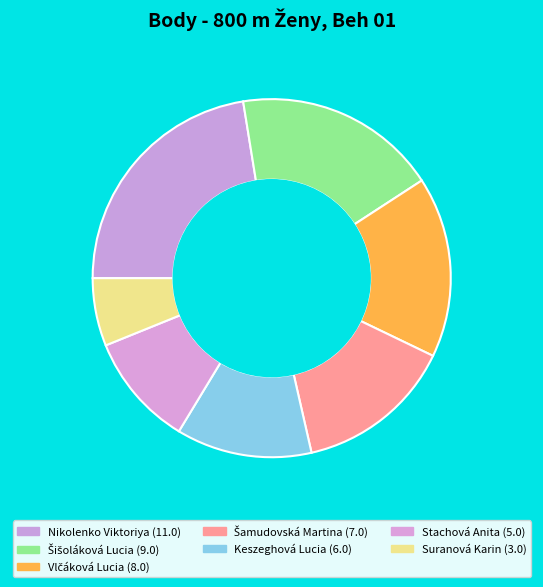

Which category has the biggest portion of the pie?

Nikolenko Viktoriya